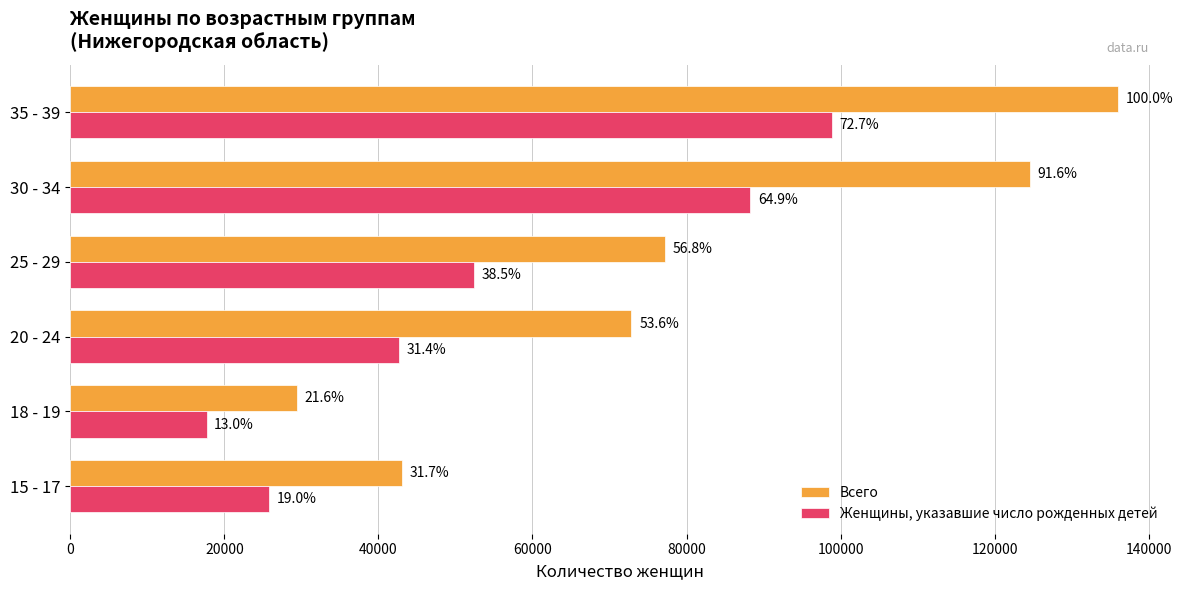

Which series has the widest spread of values?

Всего